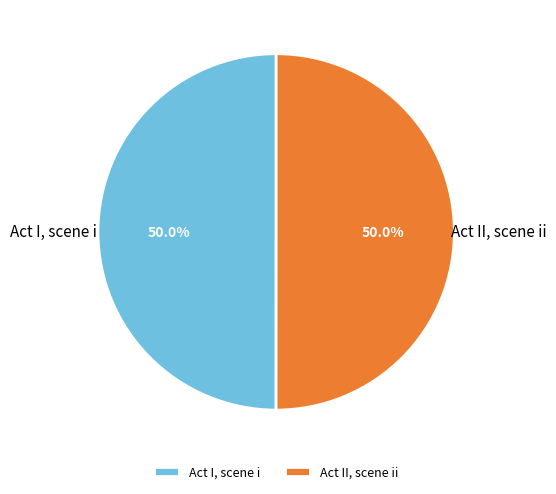

What percentage is NOT represented by Act I, scene i?

50.0%